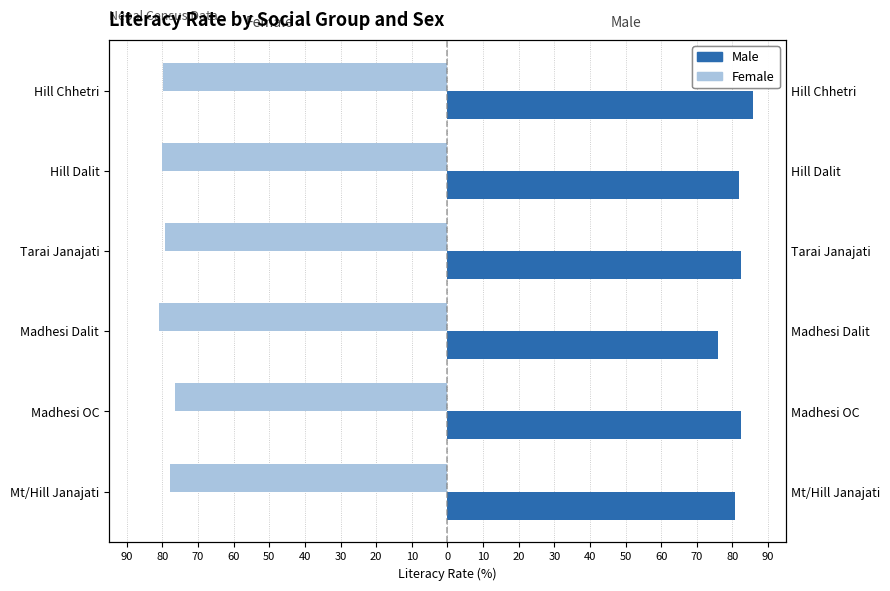

How many groups of bars are there?

6